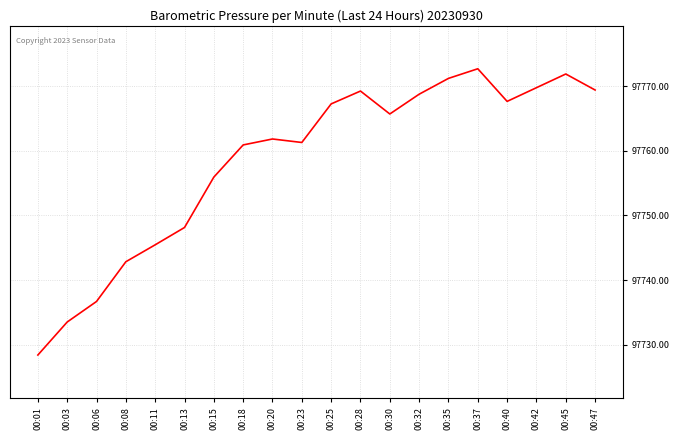

At which label is the value closest to 97750?

00:13